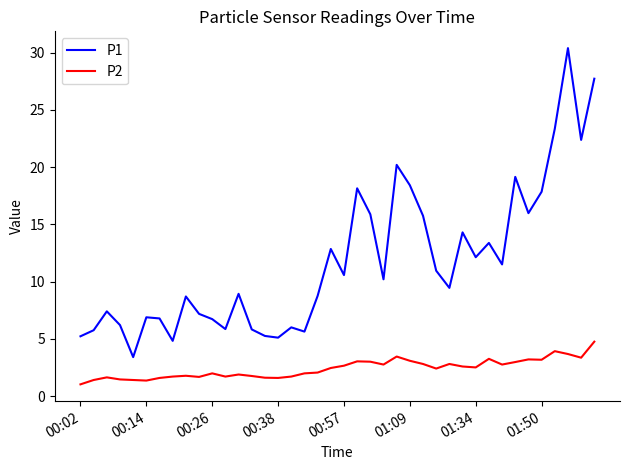

Rank the series by their maximum value, from lowest to highest.

P2, P1